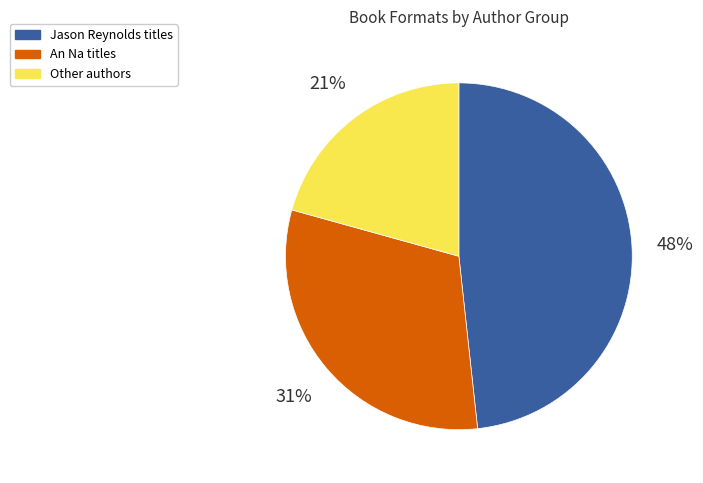

To the nearest percent, what is the average slice percentage?

33%